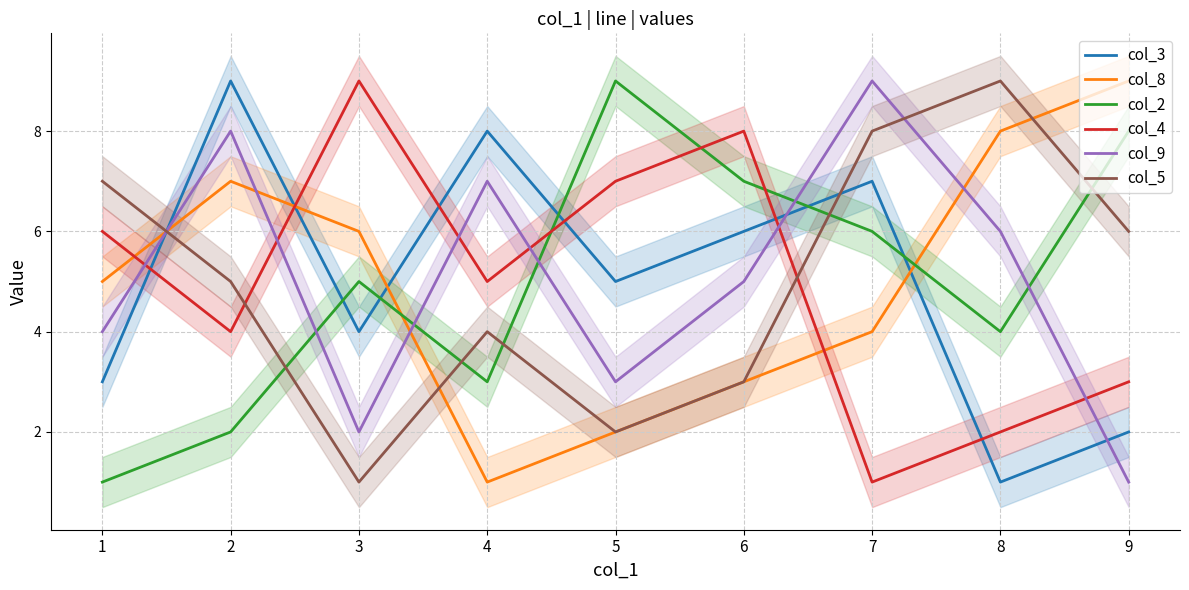

In col_9, how many points are lower than both neighbors (excluding endpoints)?

2